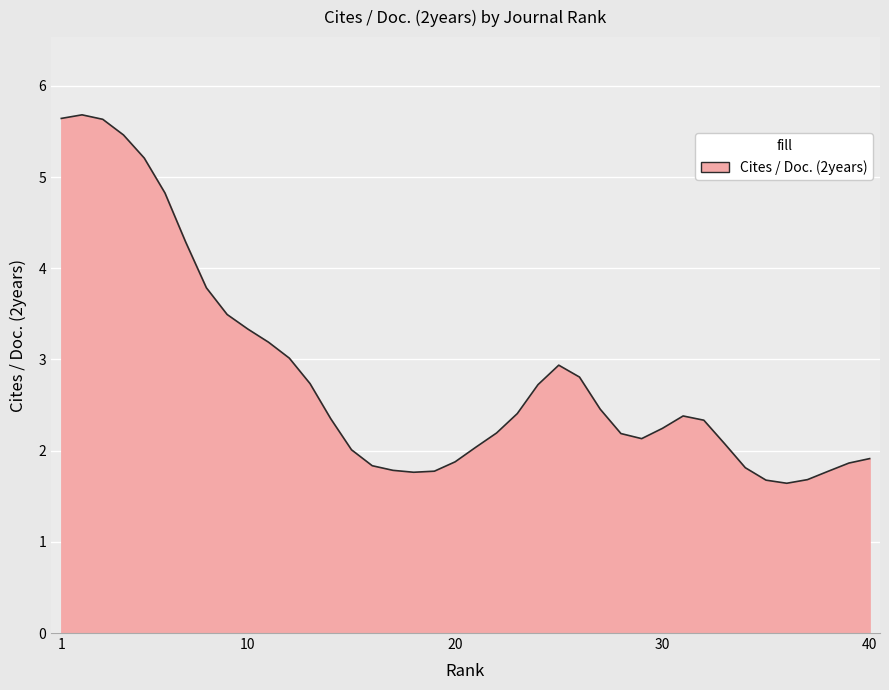

What is the sum of all values?

113.0